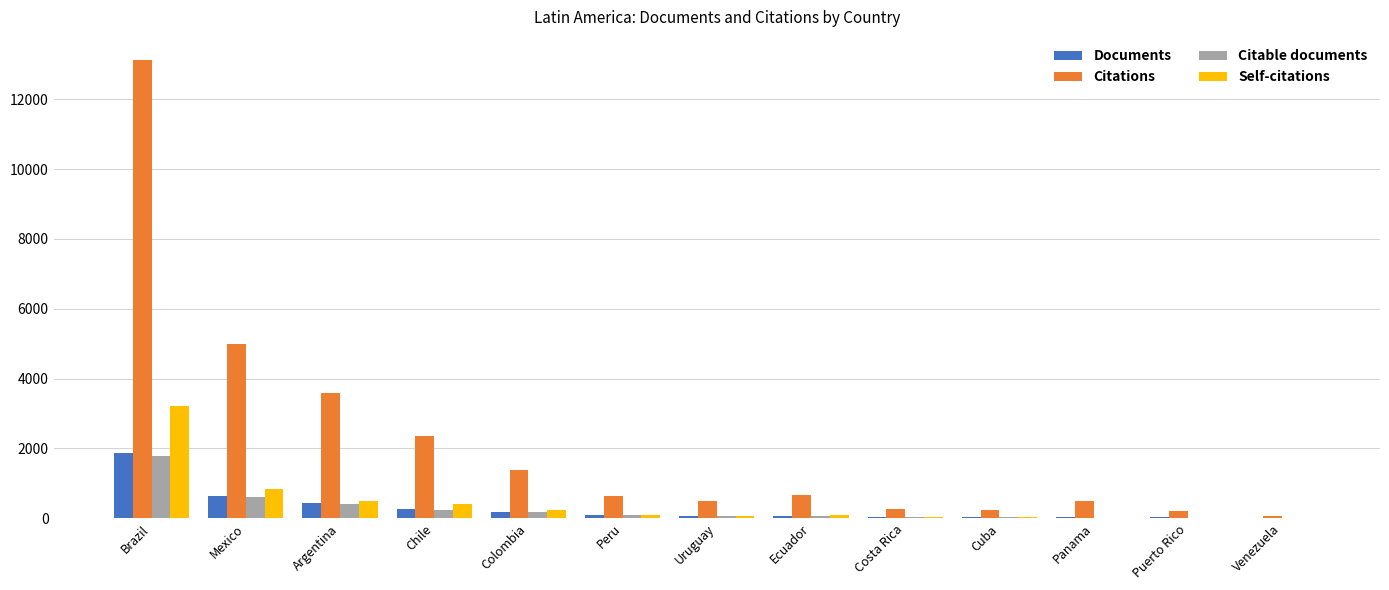

What is the highest value of the Citations series?

13129